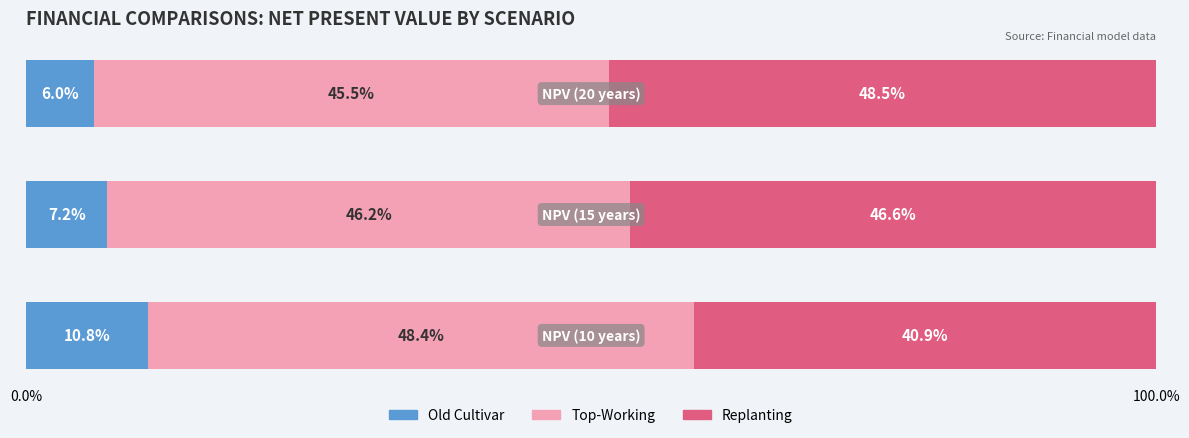

What position from the left is 2?

3